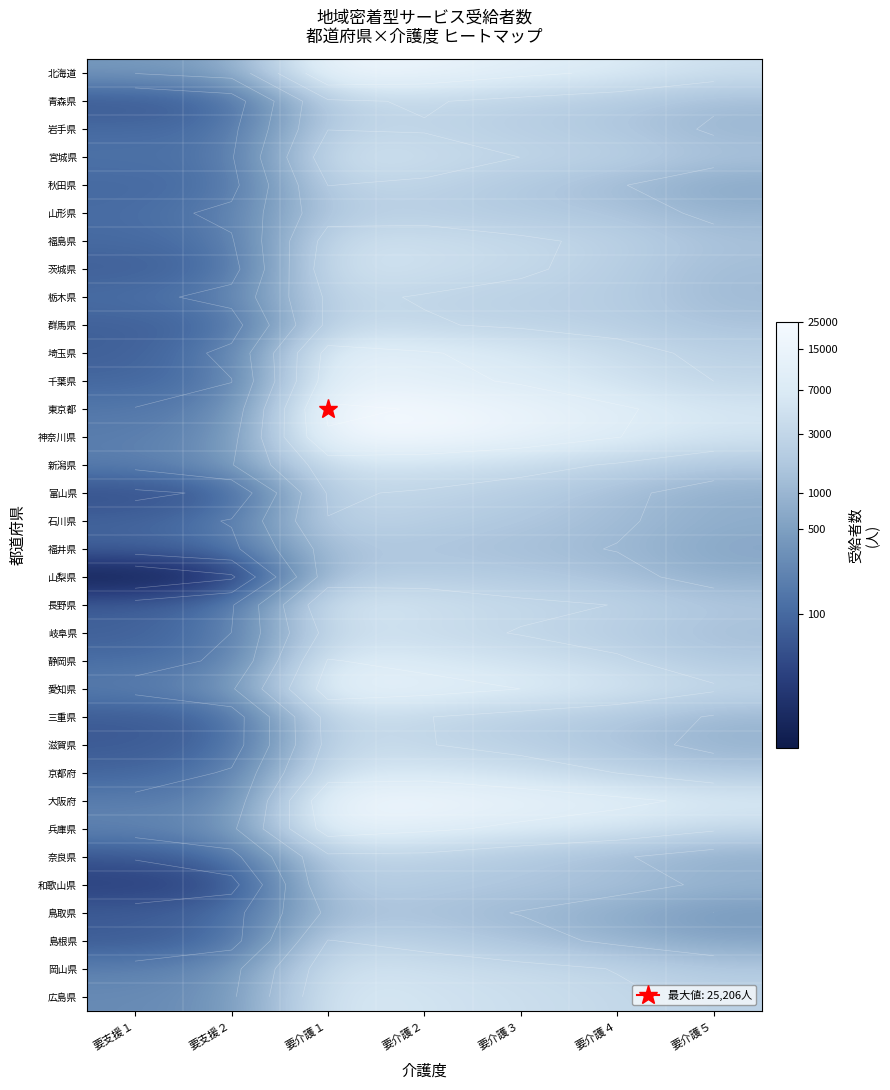

Rank the series at 要介護４ from lowest to highest value.

鳥取県, 島根県, 福井県, 秋田県, 奈良県, 石川県, 富山県, 山梨県, 和歌山県, 滋賀県, 山形県, 岩手県, 三重県, 青森県, 岐阜県, 栃木県, 茨城県, 群馬県, 福島県, 宮城県, 新潟県, 岡山県, 長野県, 京都府, 静岡県, 広島県, 埼玉県, 千葉県, 兵庫県, 愛知県, 北海道, 神奈川県, 東京都, 大阪府